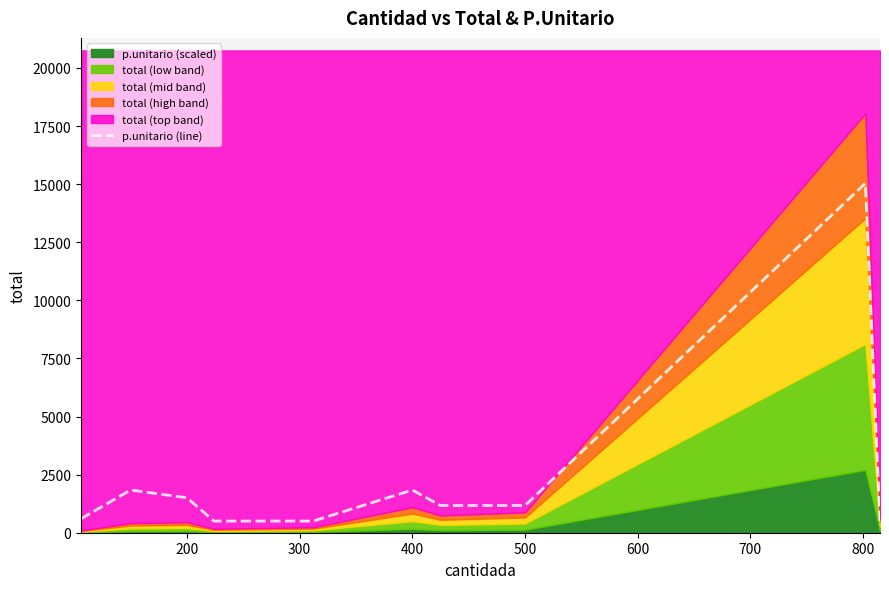

True or false: the data shows 438.2 at 400.

False